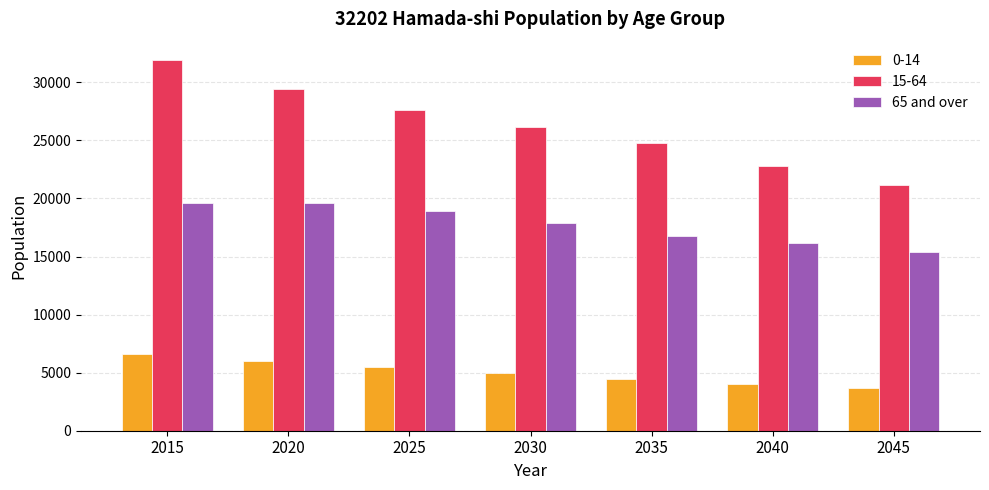

Which series has the largest total across all categories?

15-64